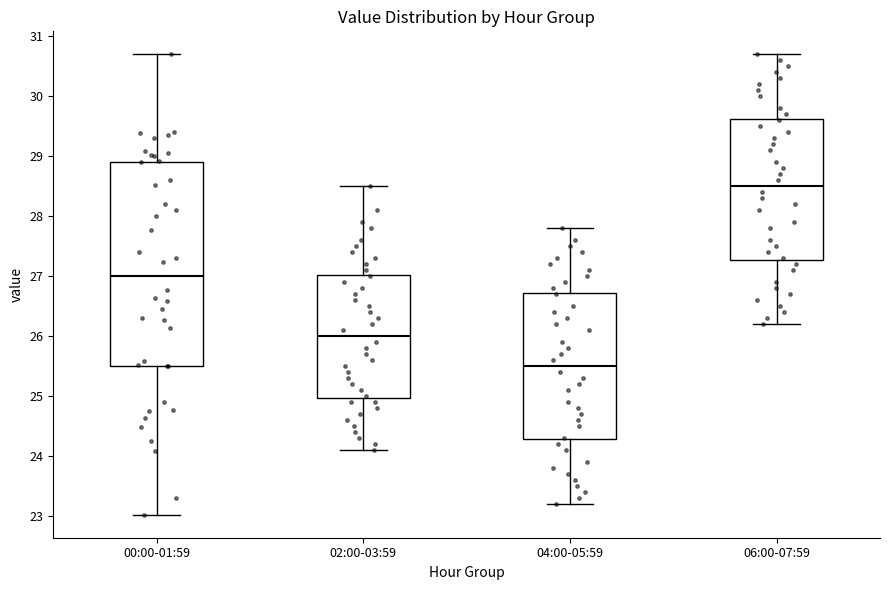

Reading left to right, read every box against the y-axis: the position of its median line, the range the box covers, and the ends of its whiskers. The values are not printed on the chart, so give them approximately, as read against the axis.

00:00-01:59: median 27.0, box 25.5 to 28.9, whiskers 23.0 to 30.7
02:00-03:59: median 26.0, box 25.0 to 27.0, whiskers 24.1 to 28.5
04:00-05:59: median 25.5, box 24.3 to 26.7, whiskers 23.2 to 27.8
06:00-07:59: median 28.5, box 27.3 to 29.6, whiskers 26.2 to 30.7